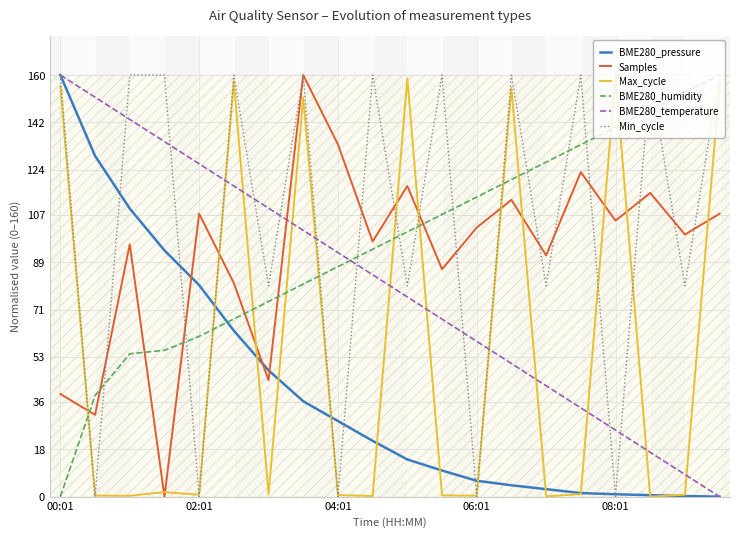

What is the highest value of the BME280_humidity series?

160.0